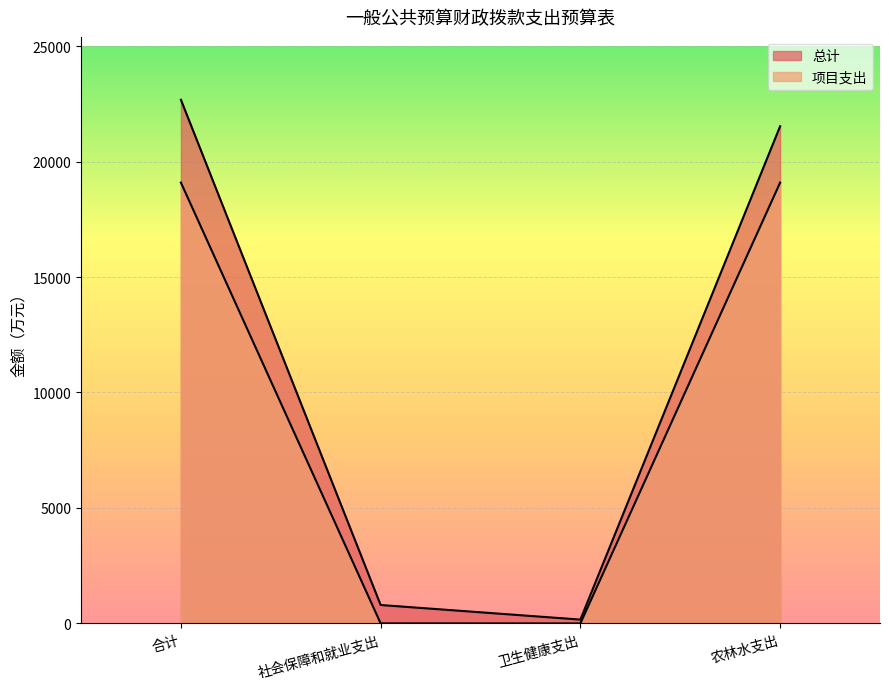

How many values in the 总计 series are below 21527?

2